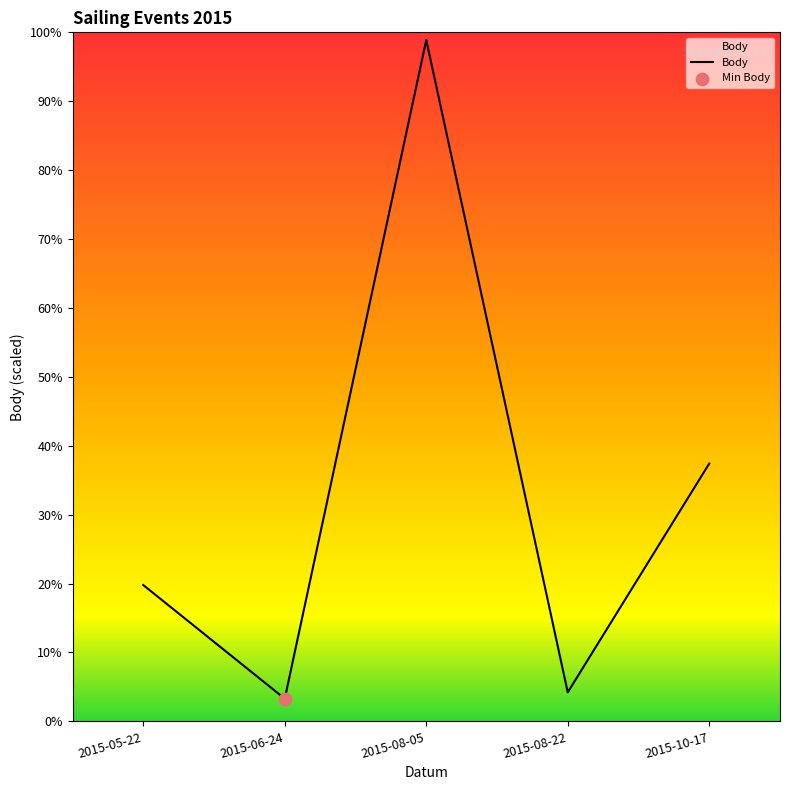

Between 2015-05-22 and 2015-08-05, which is larger?

2015-08-05